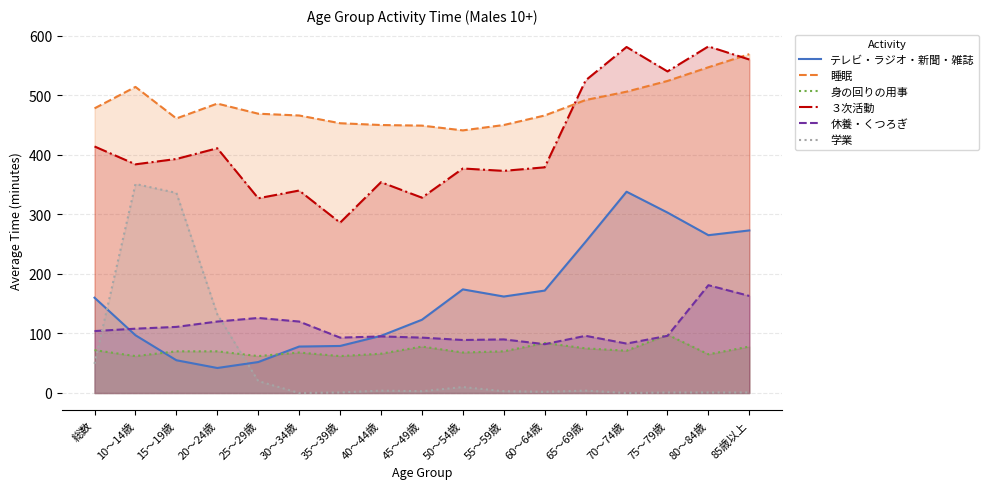

At which category is the sum across all series the highest?

85歳以上